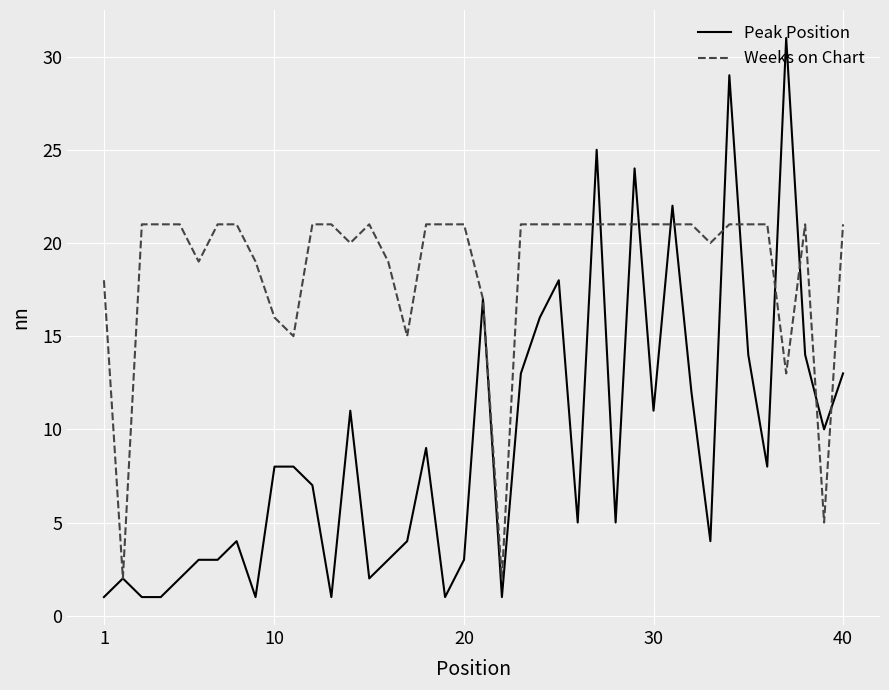

Rank the series by their average value, from lowest to highest.

Peak Position, Weeks on Chart